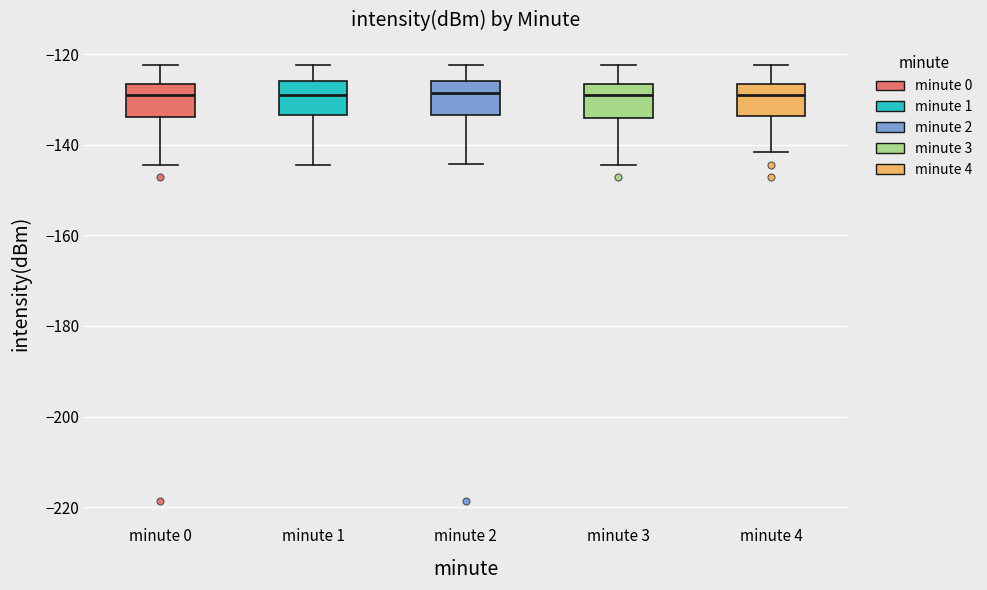

Where does the median line of the box for minute 2 sit on the y-axis? The values are not printed on the chart, so give them approximately, as read against the axis.

-128